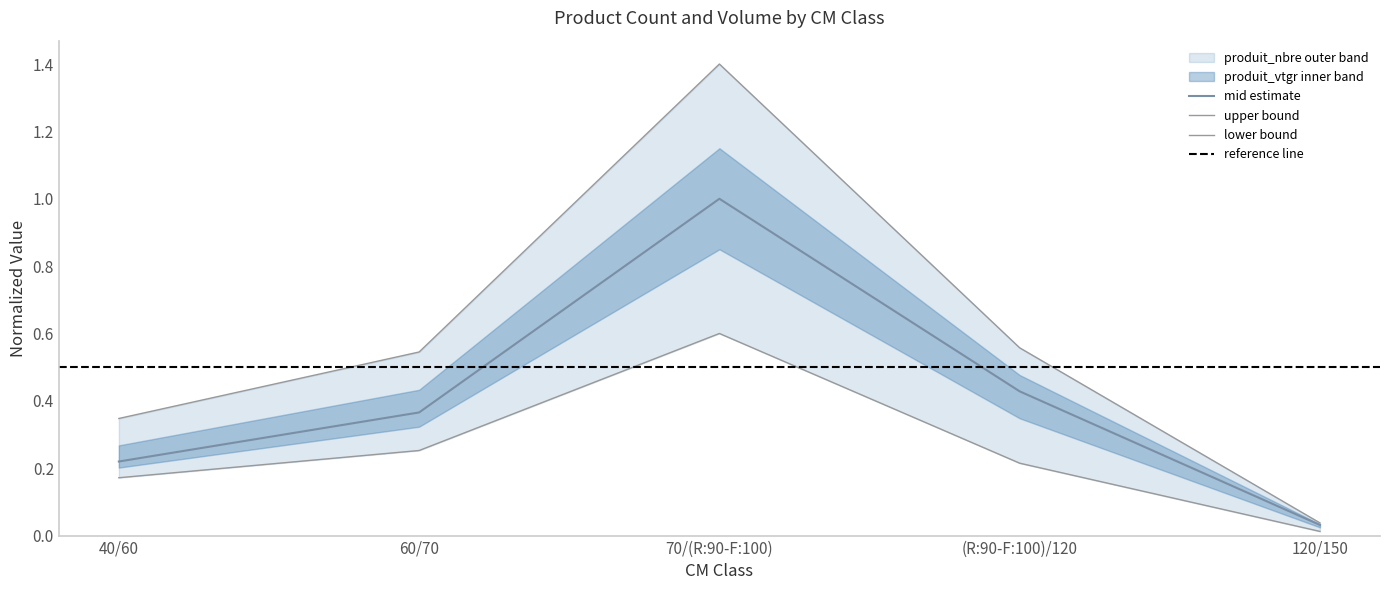

What is the average value?

0.3